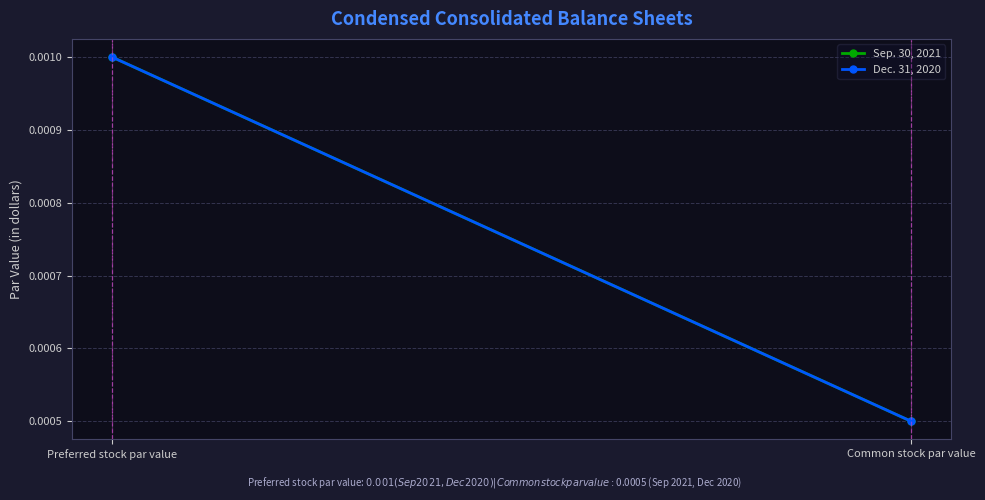

Where is Sep. 30, 2021 nearest to the value 0?

Common stock par value